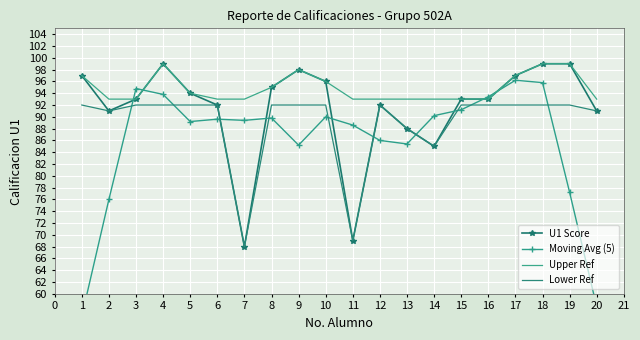

Which series has the widest spread of values?

Moving Avg (5)